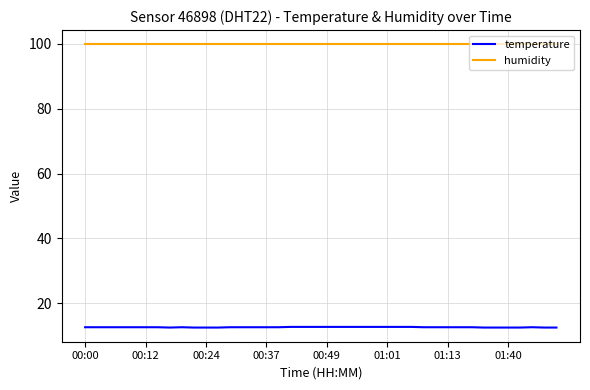

List the series in order of their overall mean, lowest first.

temperature, humidity